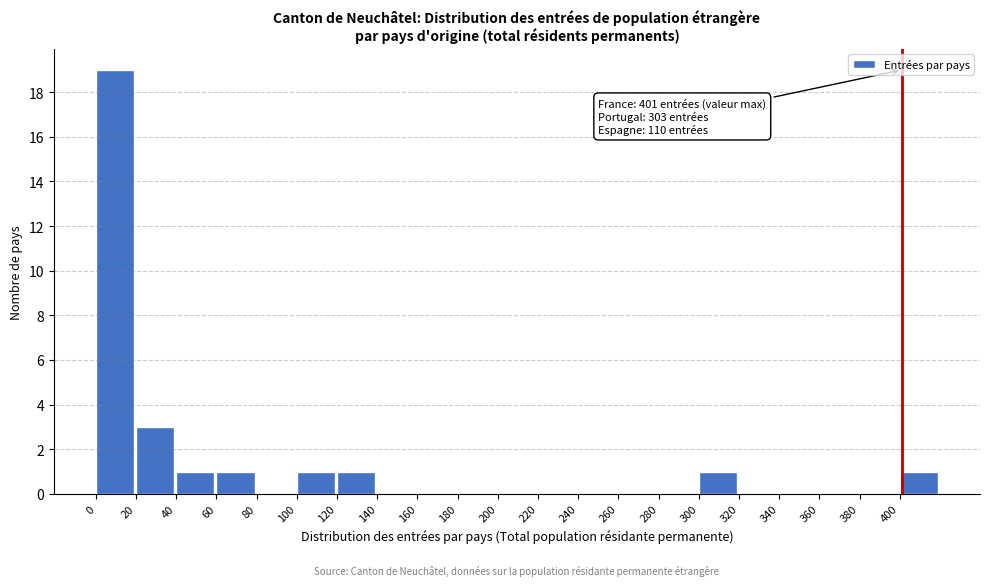

Which range on the x-axis has the tallest bar?

0 to 20